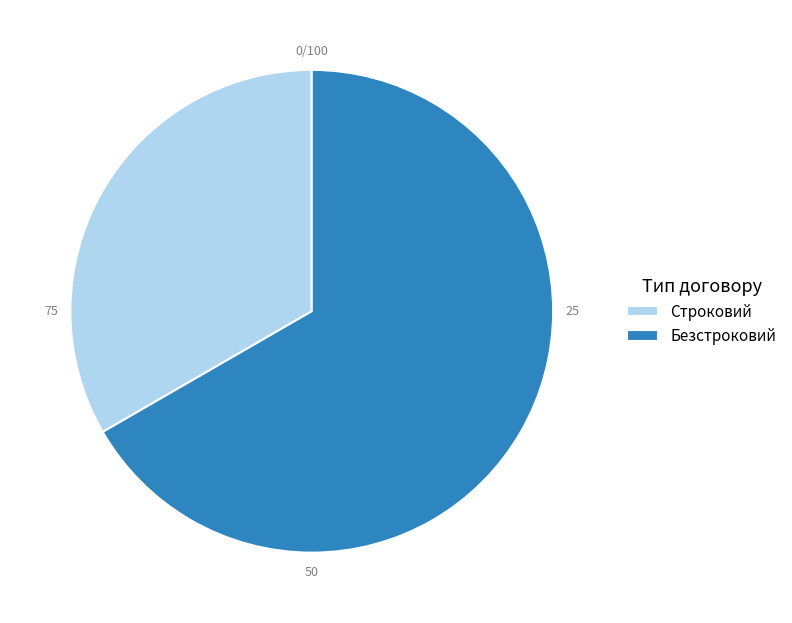

Count the number of slices in the pie.

2